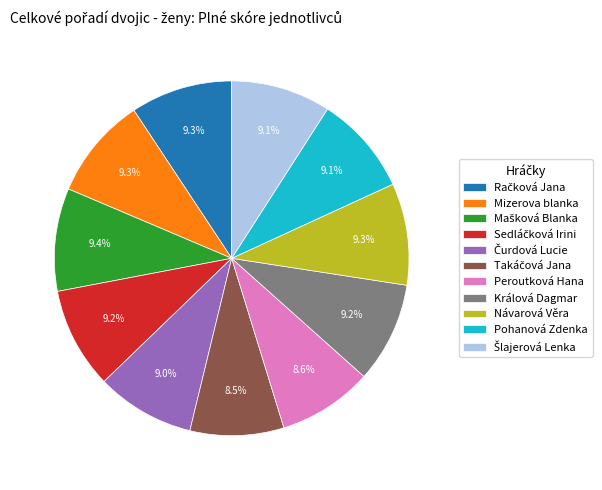

True or false: Peroutková Hana accounts for 9% of the total.

True